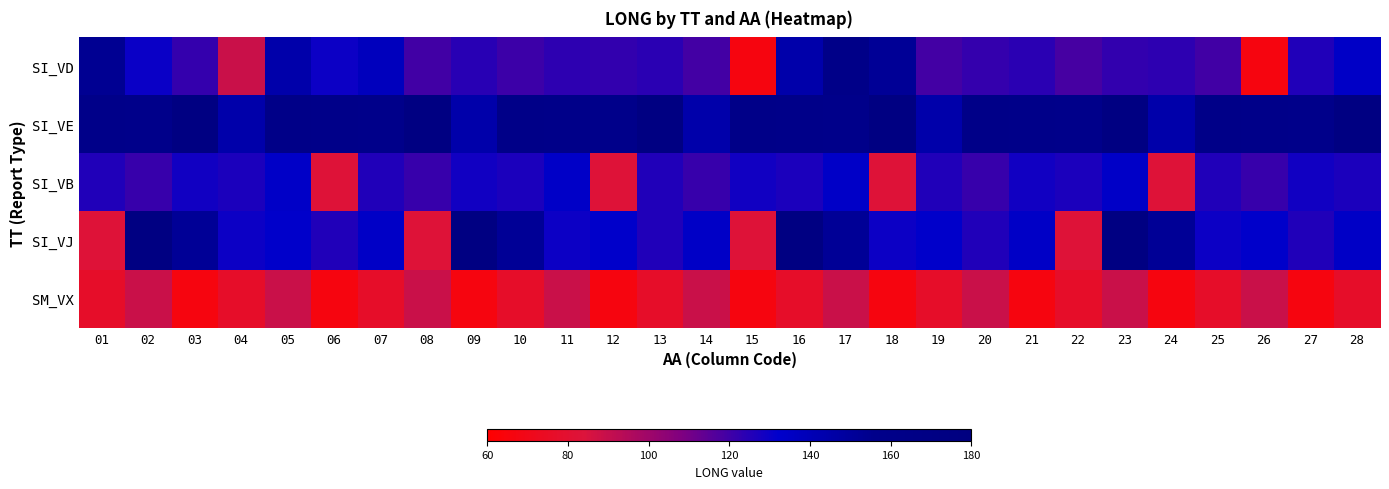

Rank the series at 24 from lowest to highest value.

SM_VX, SI_VB, SI_VD, SI_VE, SI_VJ